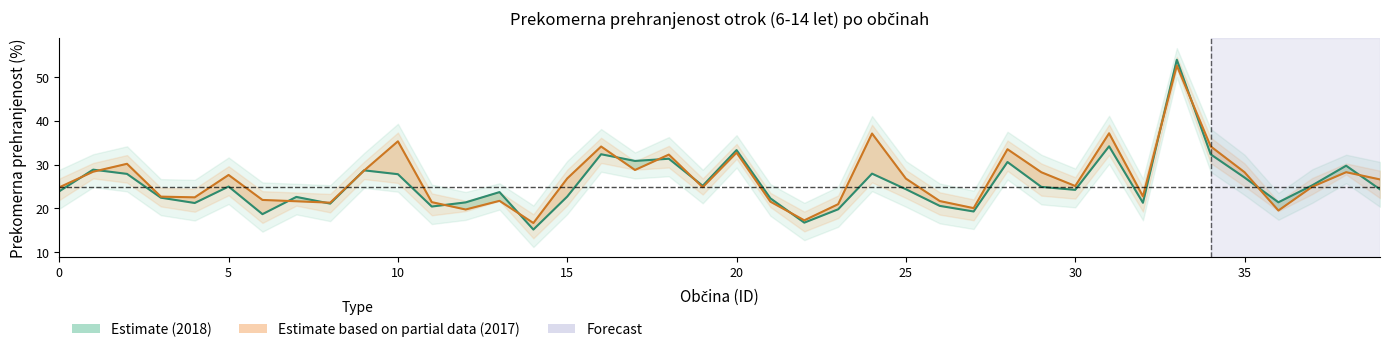

Which has a higher value, 32 or 35?

35